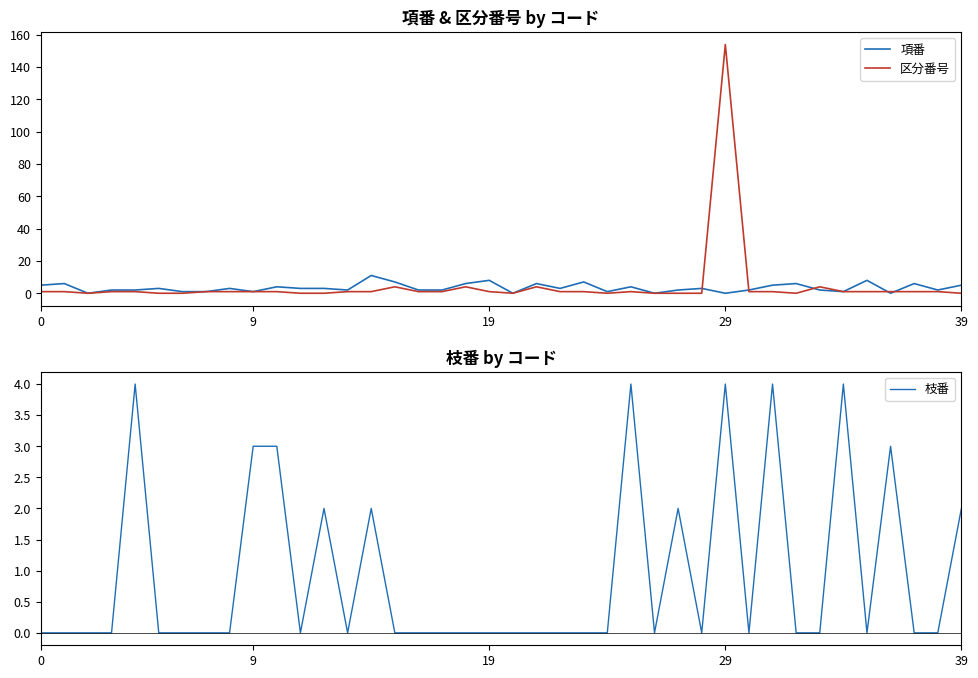

Is it true that 項番 equals 0 at 26?

True